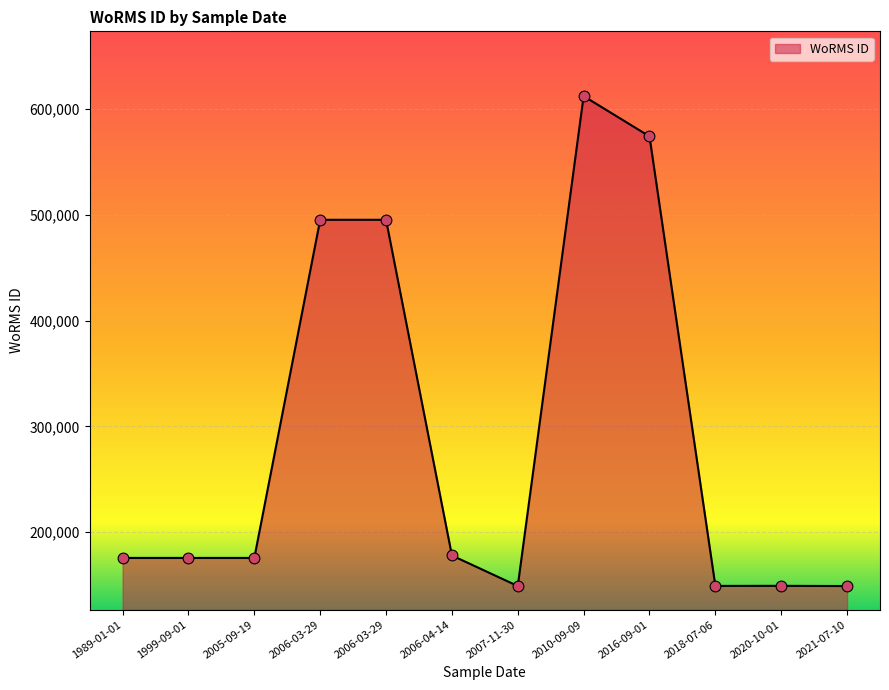

What is the change in value from 2016-09-01 to 2021-07-10?

-425049